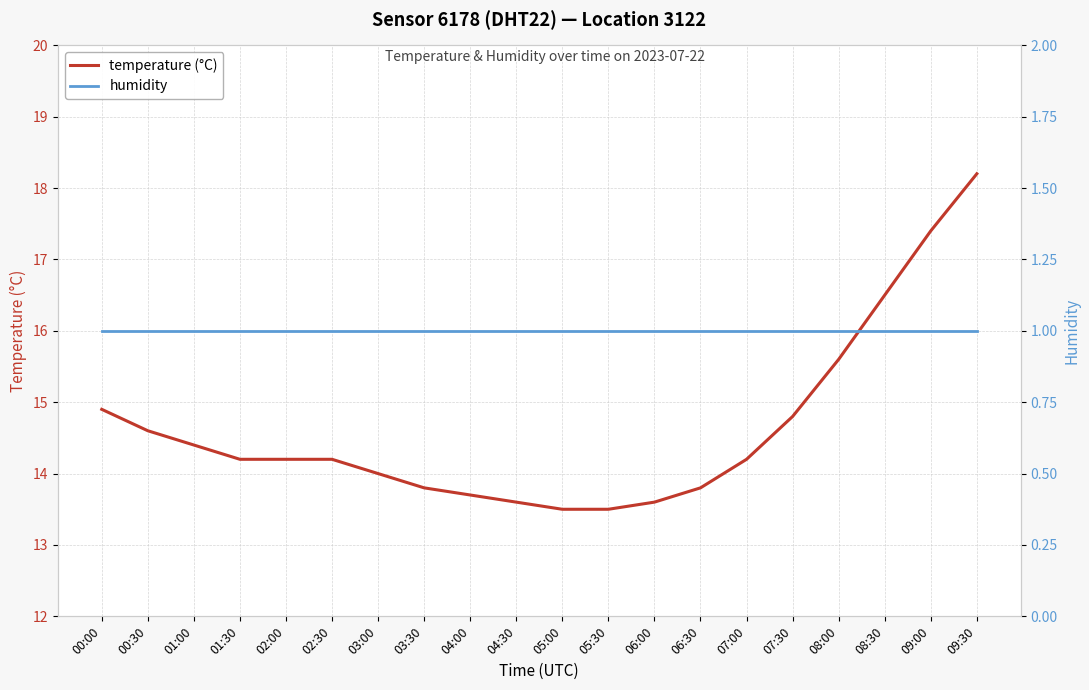

The value of humidity at 01:30 is 1.0. True or false?

True